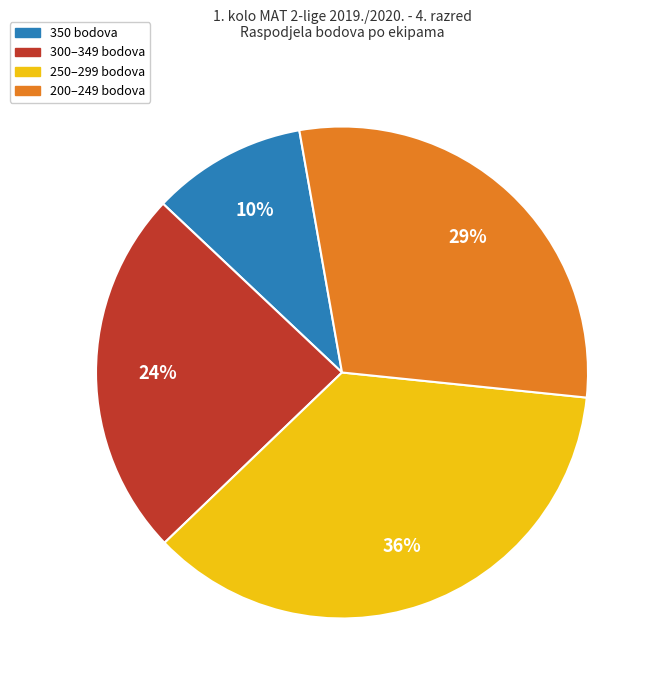

Between 350 bodova and 200–249 bodova, which is larger?

200–249 bodova